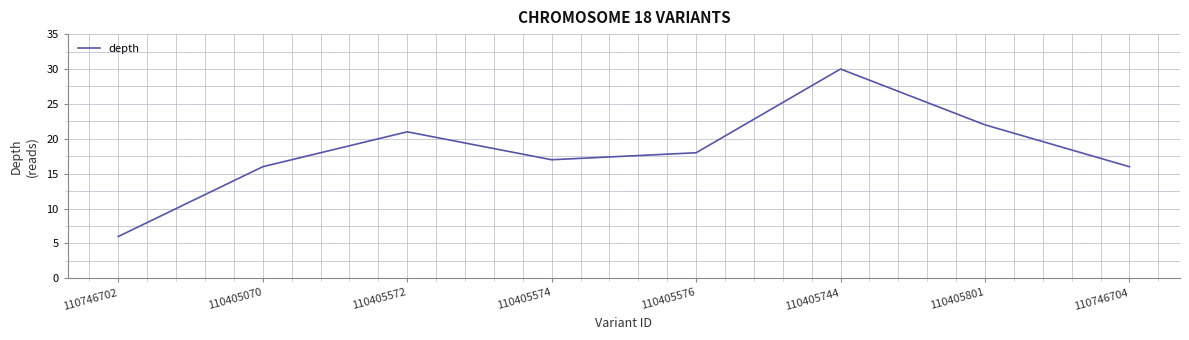

The value at 110746702 is 6. True or false?

True